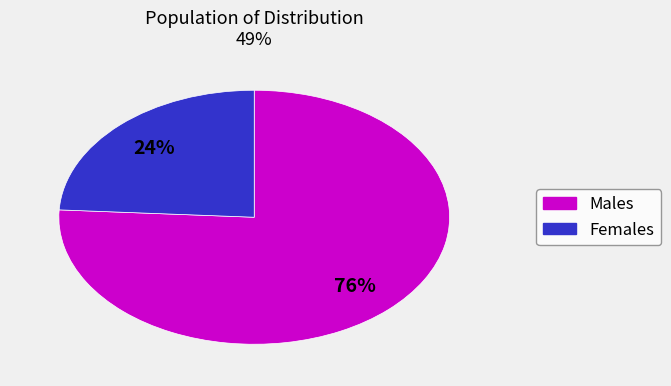

Does any single category account for the majority?

Yes